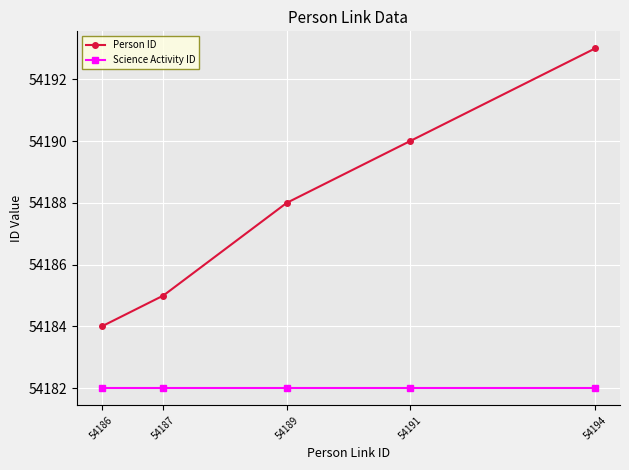

What is the difference between the maximum and minimum values in the Person ID series?

9